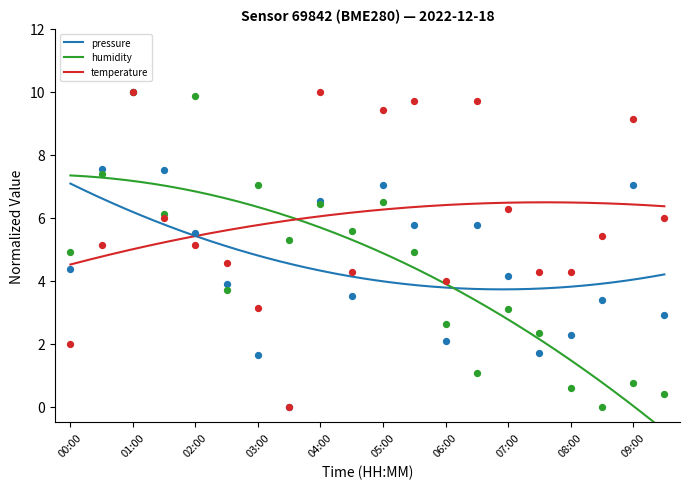

At how many categories does at least one series exceed 3?

20